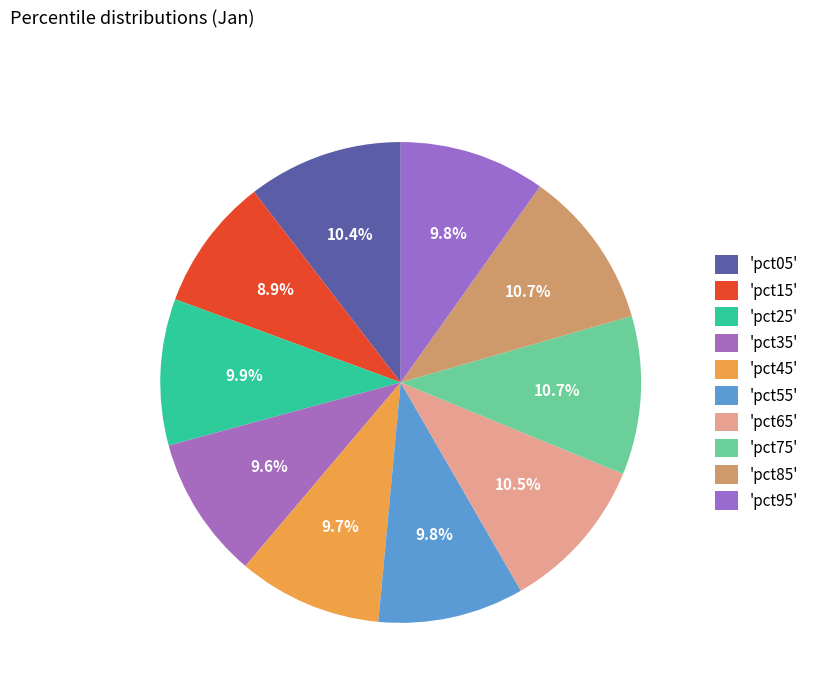

How many segments does this pie chart have?

10